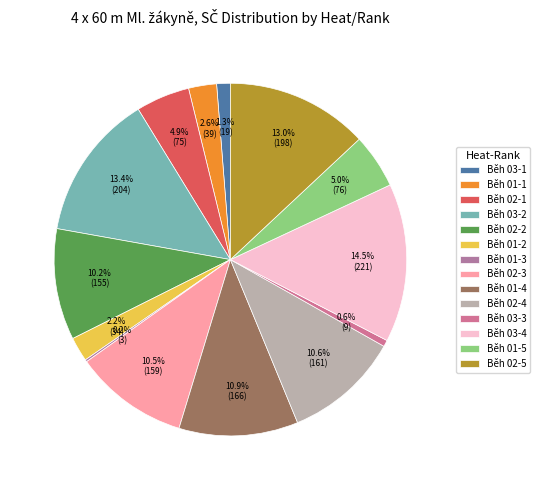

To the nearest percent, what is the combined percentage of Běh 03-1 and Běh 02-5?

14%